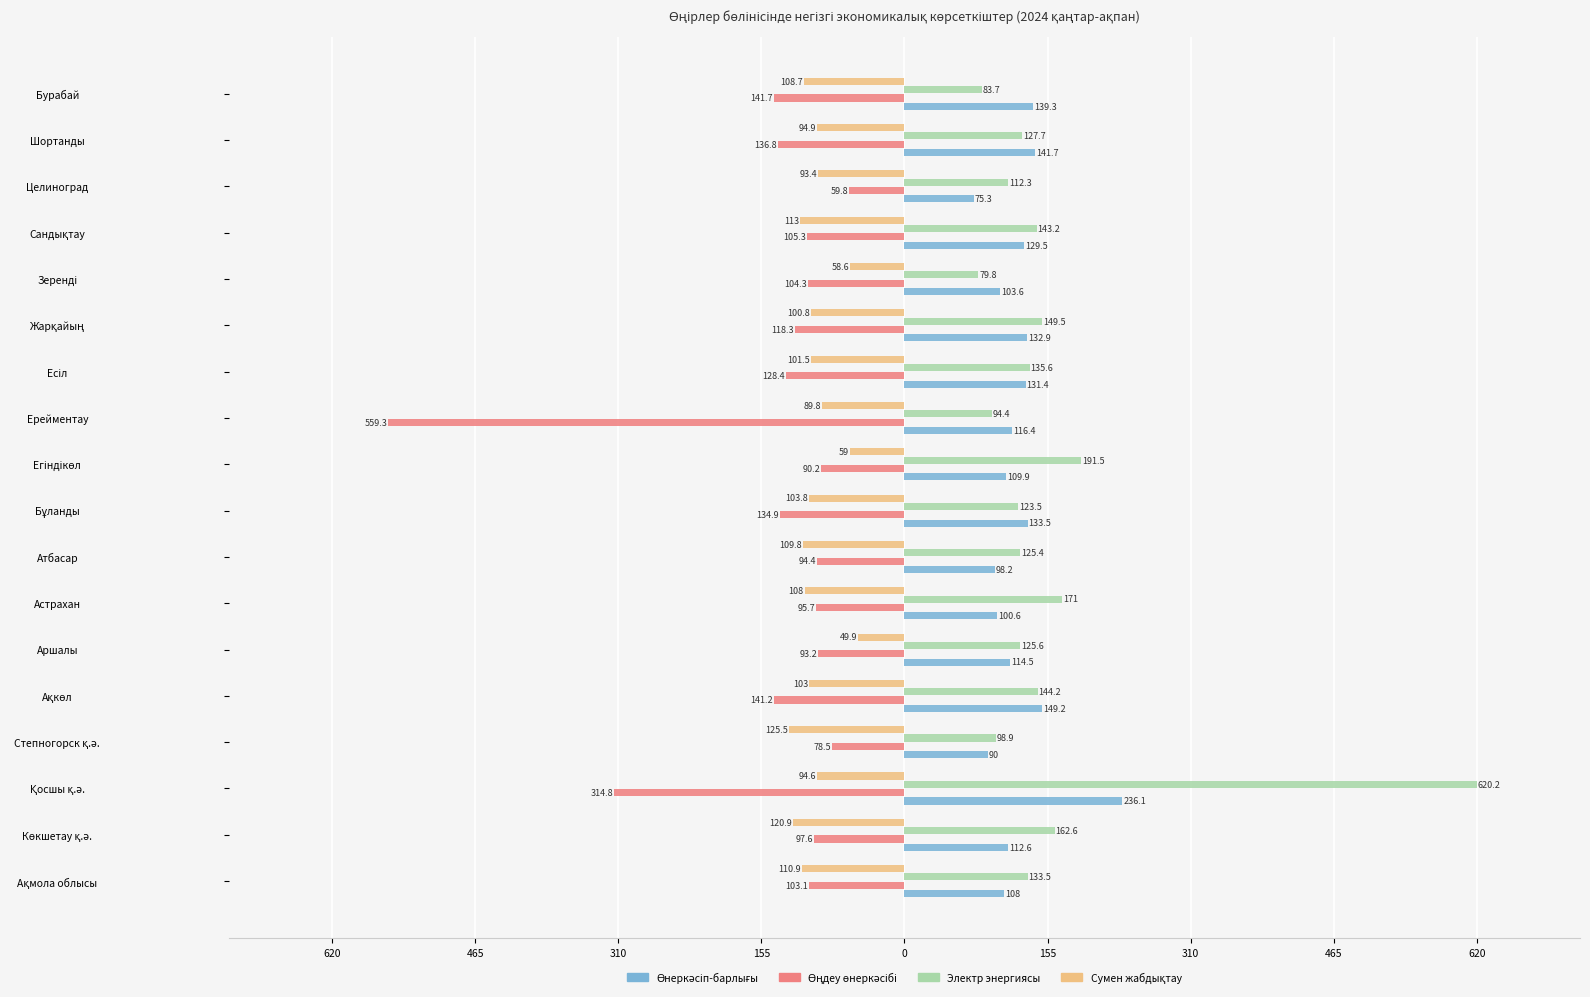

What is the value of the Өңдеу өнеркәсібі bar at the 15th from the left?

-105.3